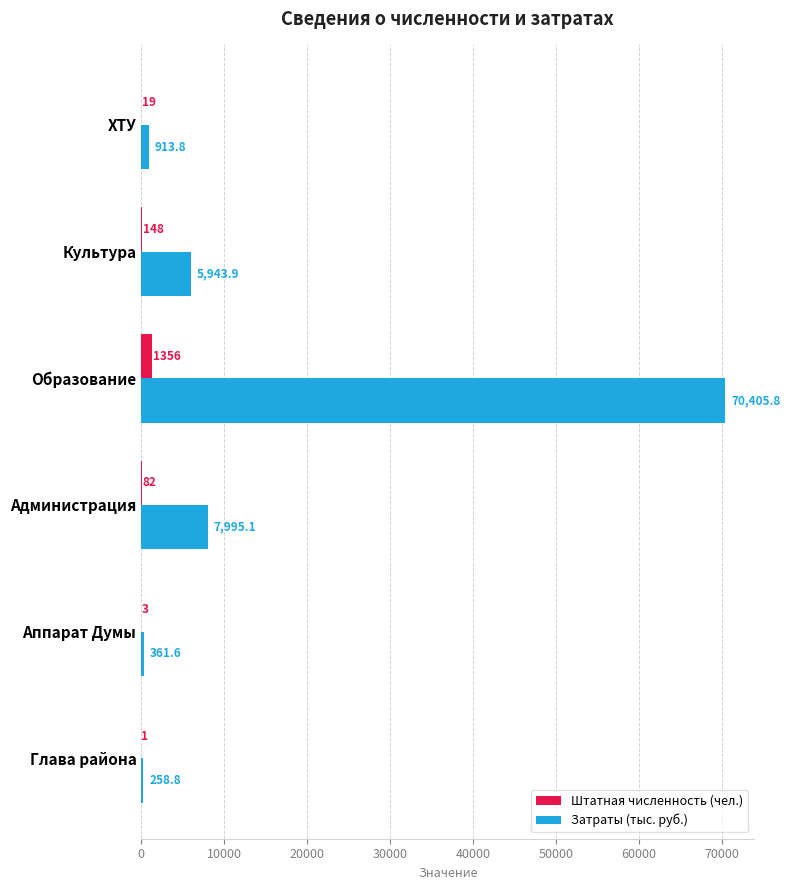

What are all the series names shown in the legend?

Штатная численность (чел.), Затраты (тыс. руб.)